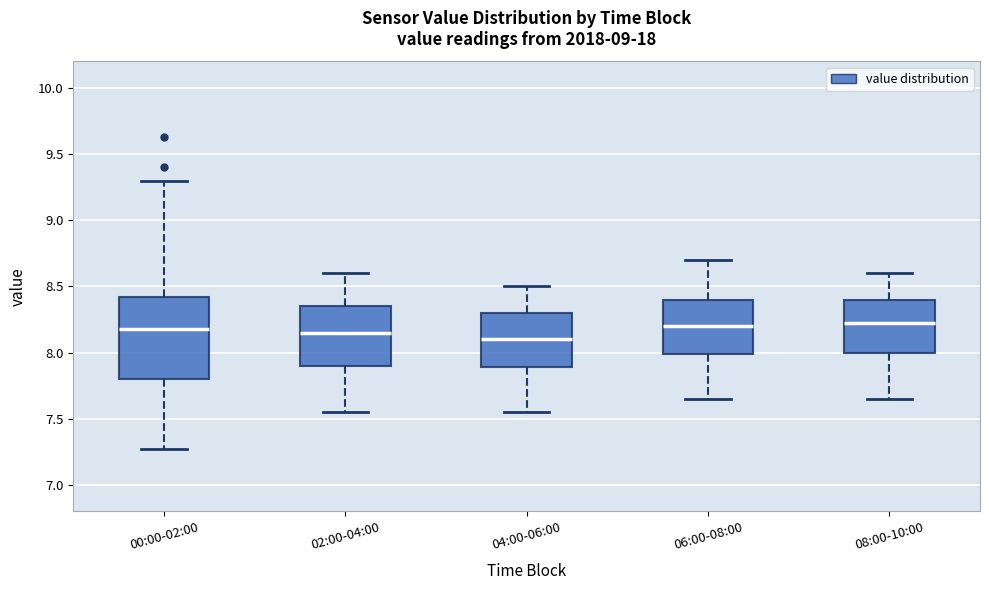

Reading left to right, transcribe this box plot: for each box, give where its median line is, the range the box spans, and where its two whiskers end, as read against the y-axis. The values are not printed on the chart, so give them approximately, as read against the axis.

00:00-02:00: median 8.20, box 7.80 to 8.40, whiskers 7.25 to 9.30
02:00-04:00: median 8.15, box 7.90 to 8.35, whiskers 7.55 to 8.60
04:00-06:00: median 8.10, box 7.90 to 8.30, whiskers 7.55 to 8.50
06:00-08:00: median 8.20, box 8.00 to 8.40, whiskers 7.65 to 8.70
08:00-10:00: median 8.25, box 8.00 to 8.40, whiskers 7.65 to 8.60